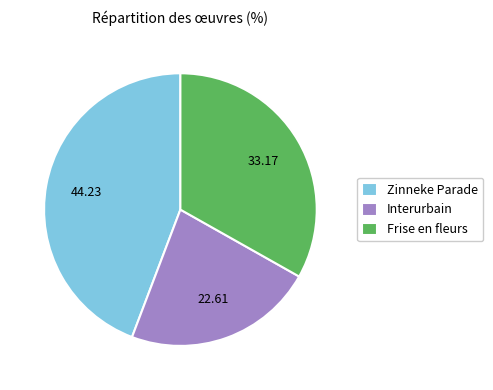

Approximately how many times larger is the value at Frise en fleurs compared to Zinneke Parade?

0.7